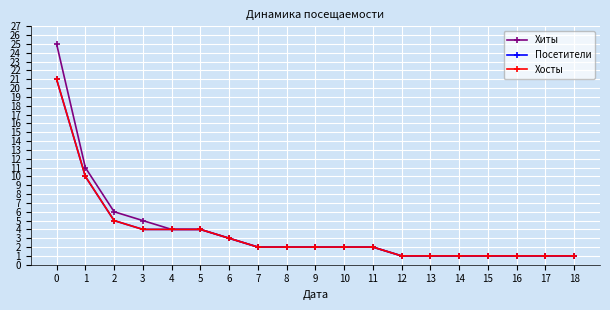

What is the value of the Хиты point at the 13th from the left?

1